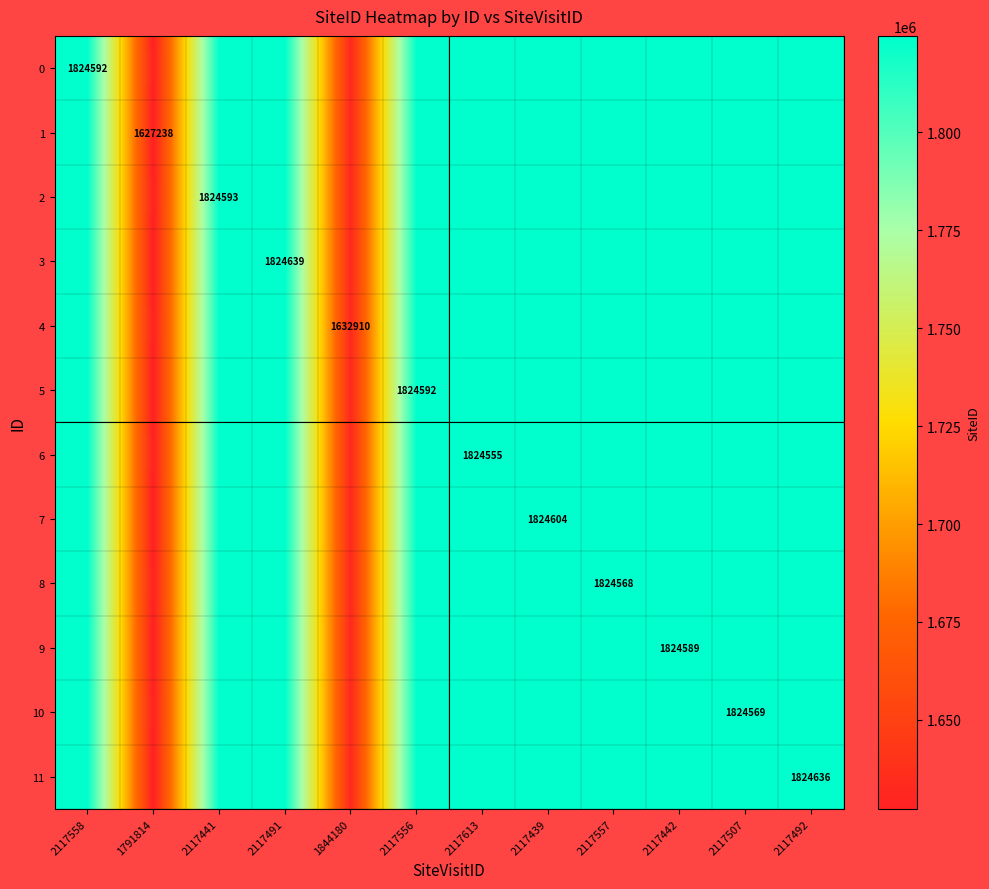

The value of 8 at 2117557 is 2722307. True or false?

False